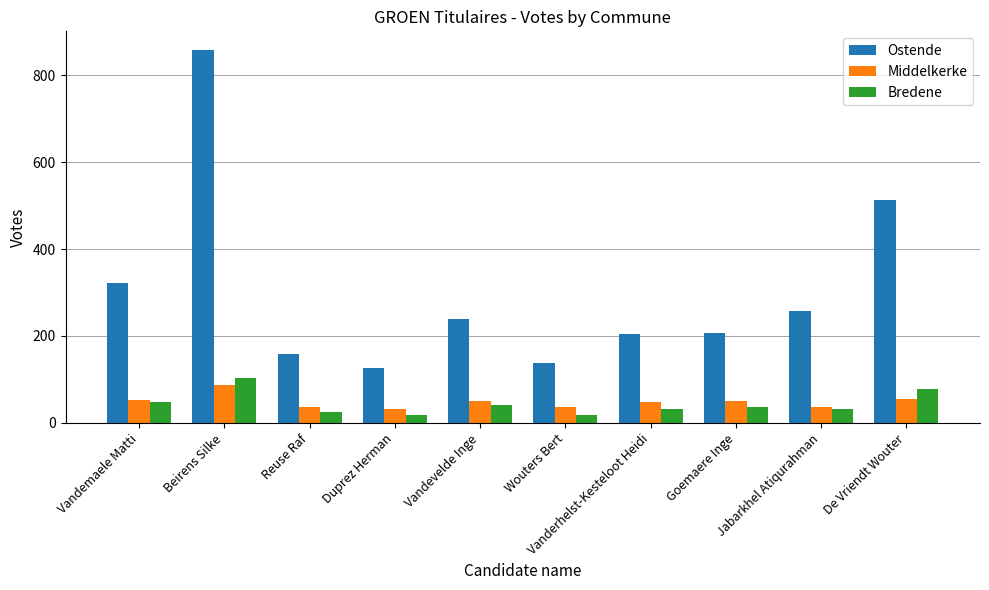

Which series has the largest range (max minus min)?

Ostende